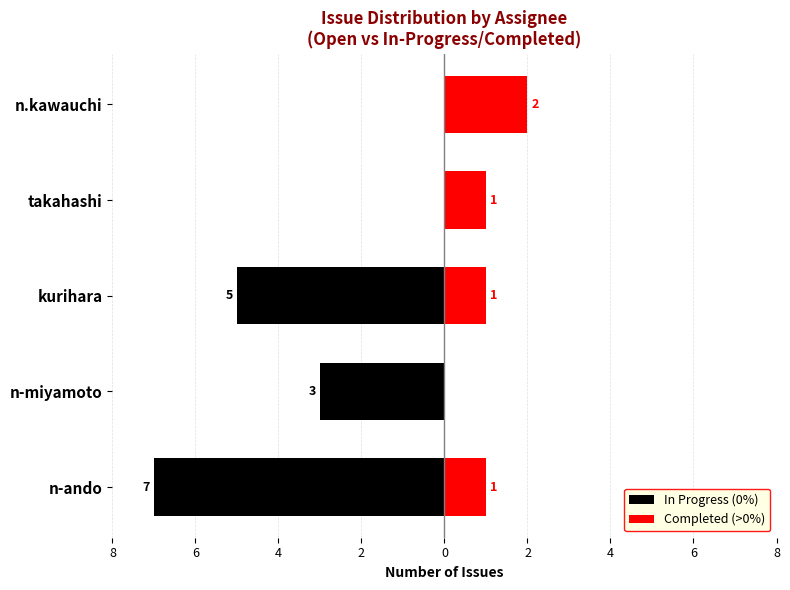

Count the number of data series in this chart.

2